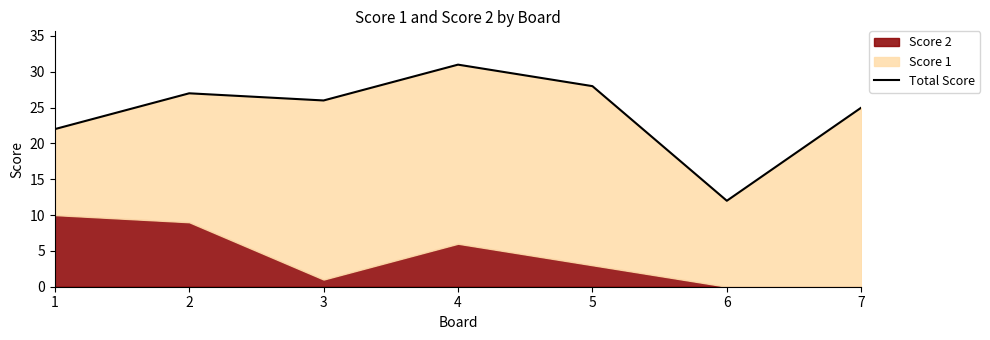

List the labels in order of value, largest first.

4, 5, 2, 3, 7, 1, 6